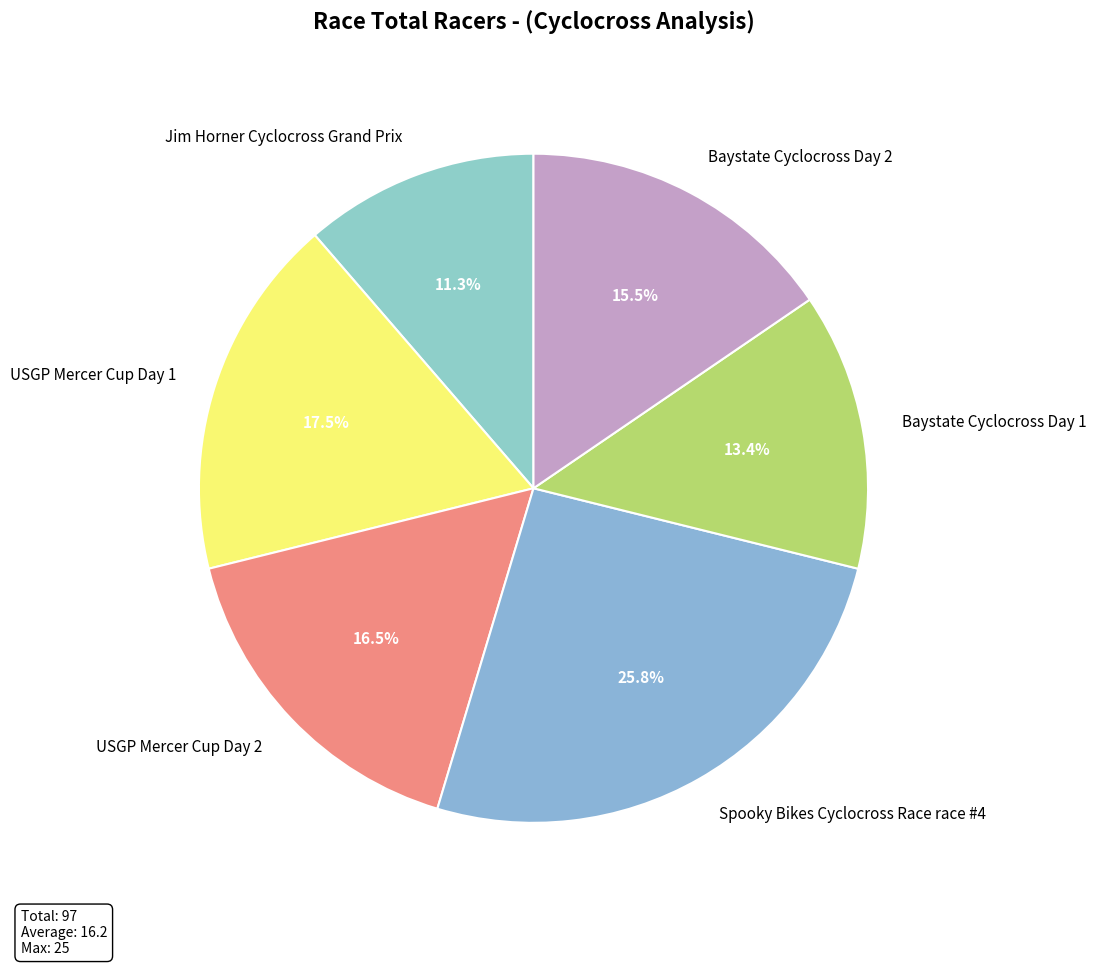

Approximately how many times larger is the value at Jim Horner Cyclocross Grand Prix compared to Baystate Cyclocross Day 1?

0.8